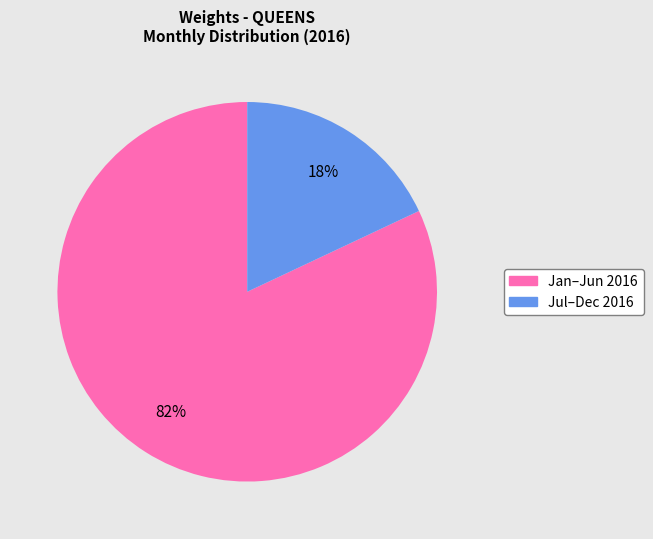

Between Jan–Jun 2016 and Jul–Dec 2016, which is larger?

Jan–Jun 2016